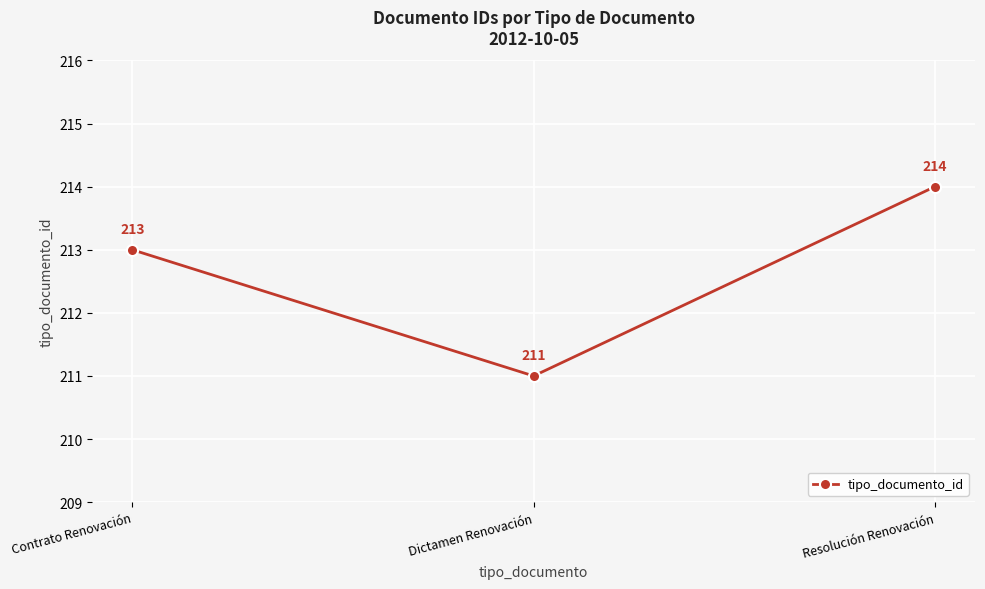

What is the sum of the values at Contrato Renovación and Resolución Renovación?

427